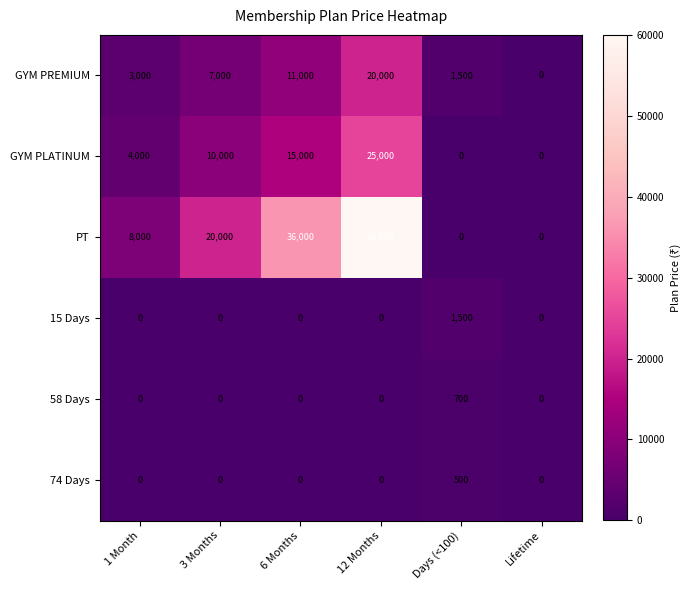

List the series in order of their peak value, highest first.

PT, GYM PLATINUM, GYM PREMIUM, 15 Days, 58 Days, 74 Days